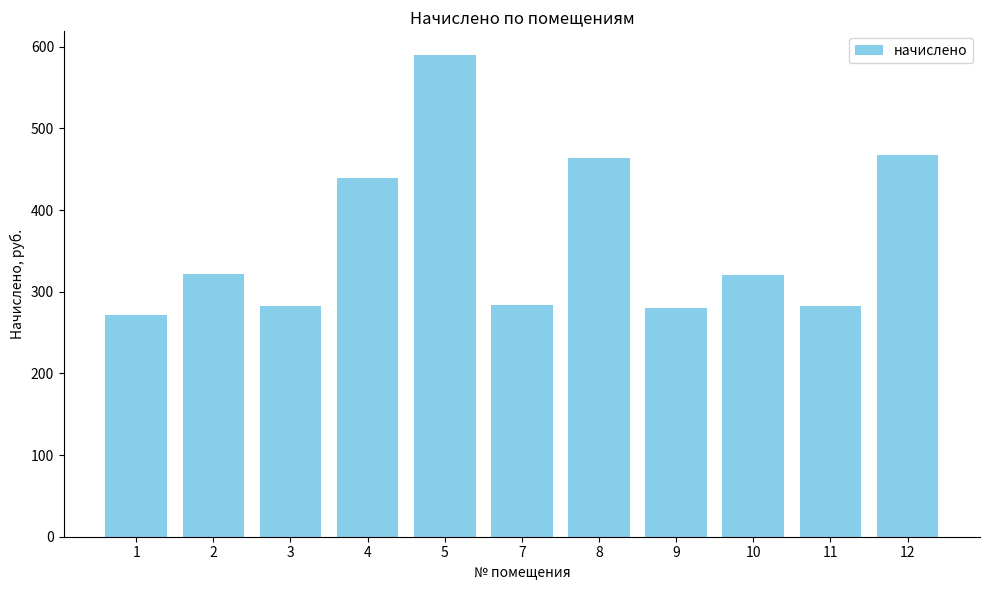

The value at 7 is 95.3. True or false?

False